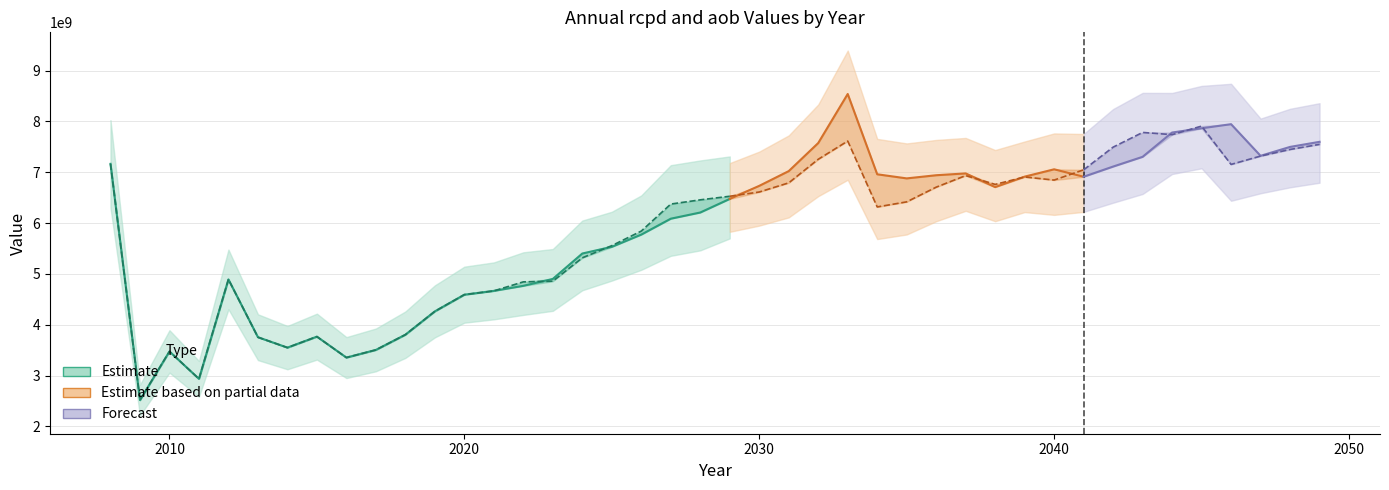

The aob series shows 2311495053.7 at 17. True or false?

False